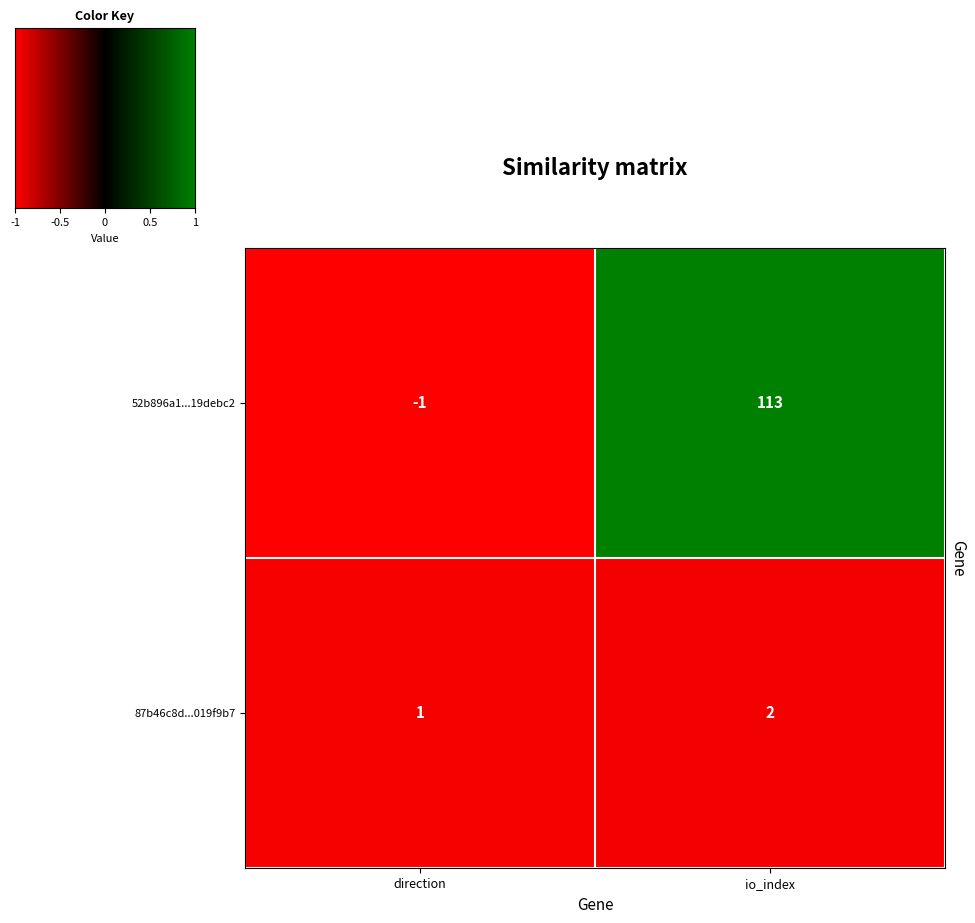

Between direction and io_index, which series saw the biggest shift?

52b896a1...19debc2